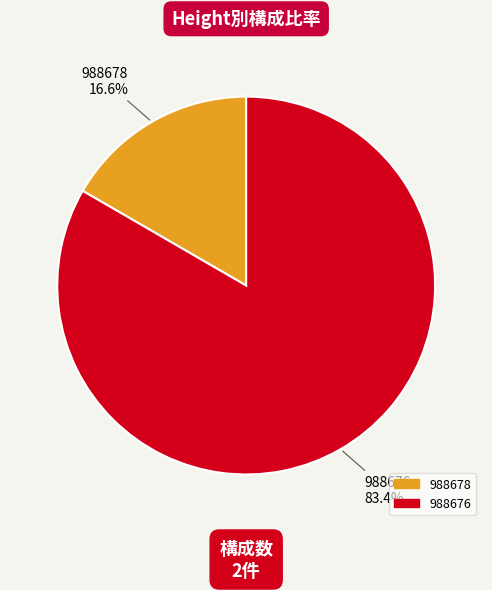

The 988678 slice represents 17% of the pie. True or false?

True